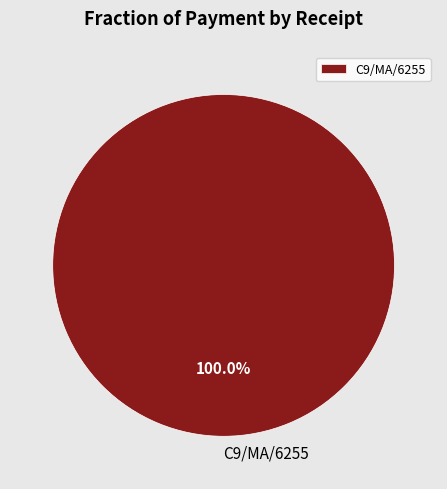

Is there any slice that represents more than half of the pie?

Yes